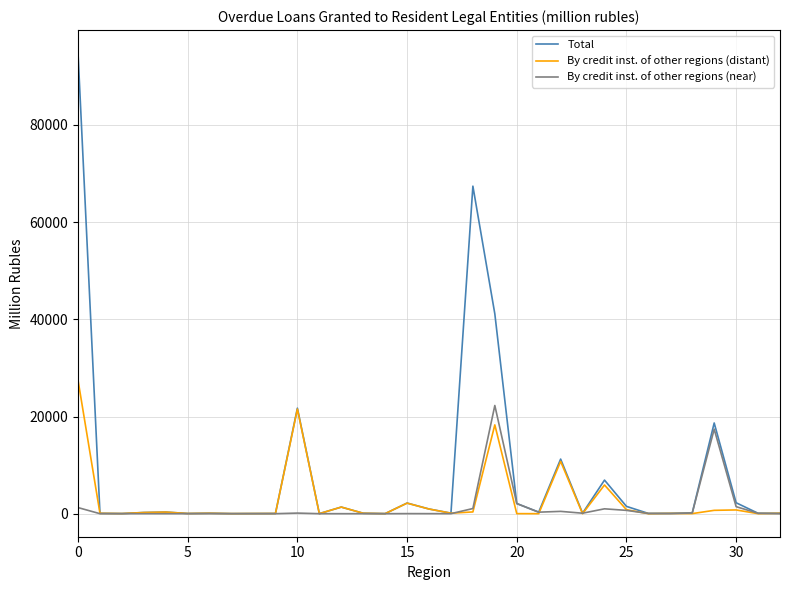

What is the maximum value for By credit inst. of other regions (distant)?

27480